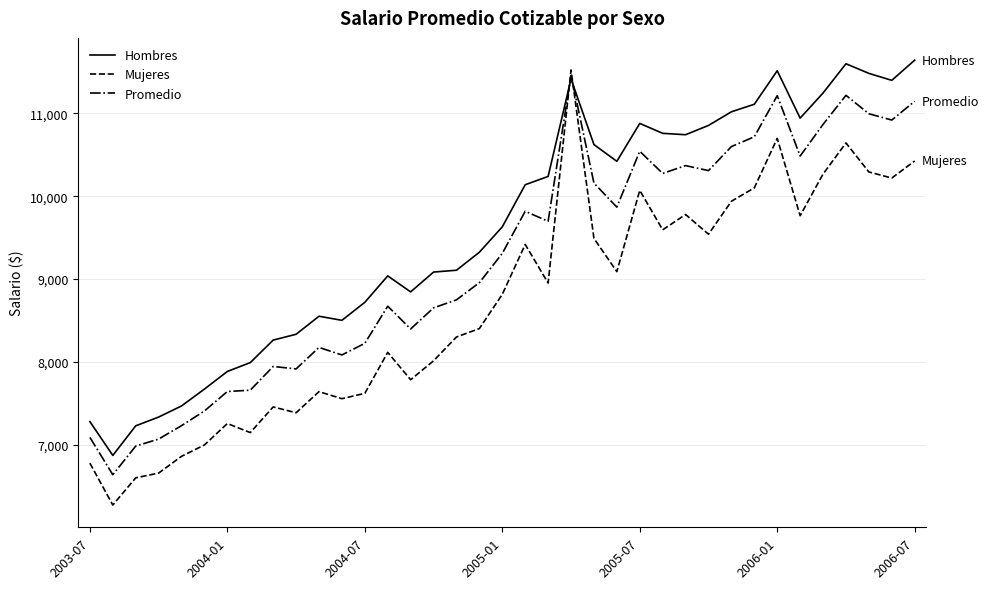

What is the lowest value of the Promedio series?

6637.6